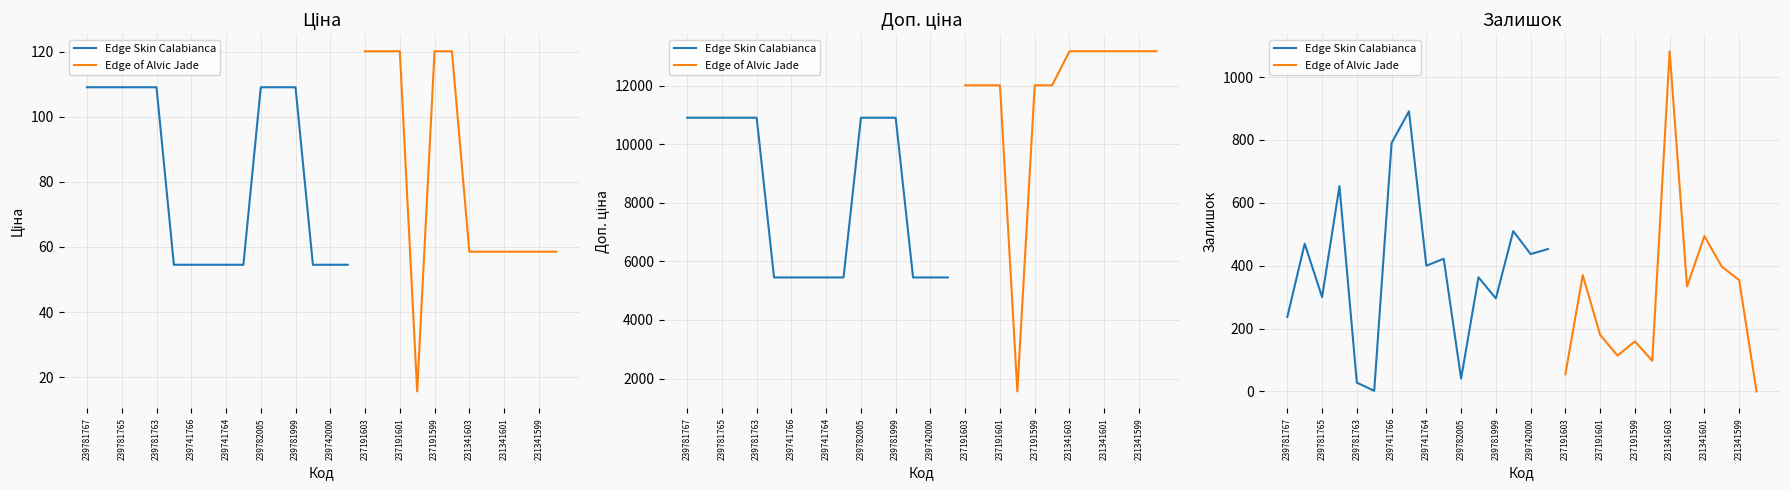

At which category does the chart reach its minimum across all series?

231341598